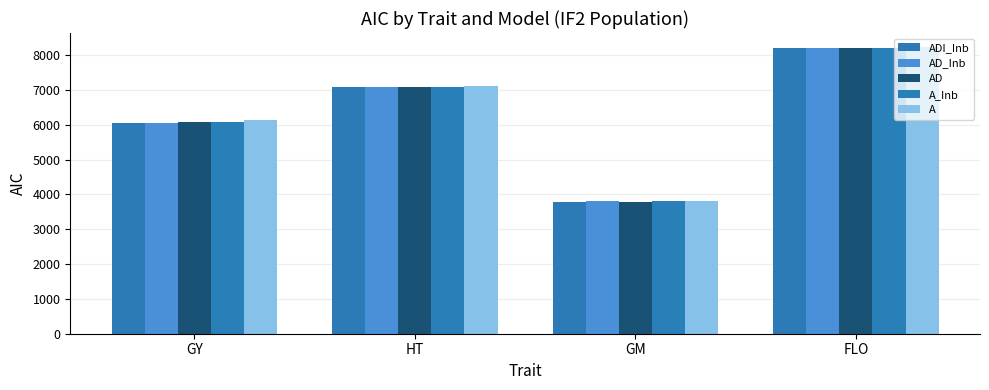

Where does the A series first go above 7107?

HT